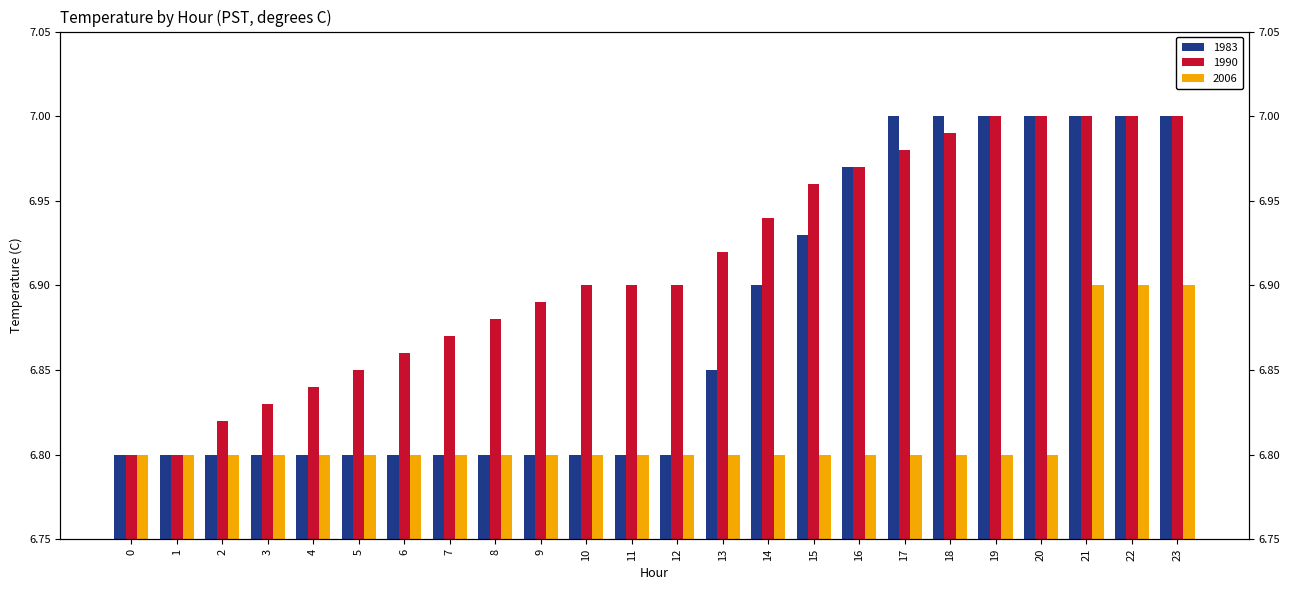

What are all the series names shown in the legend?

1983, 1990, 2006